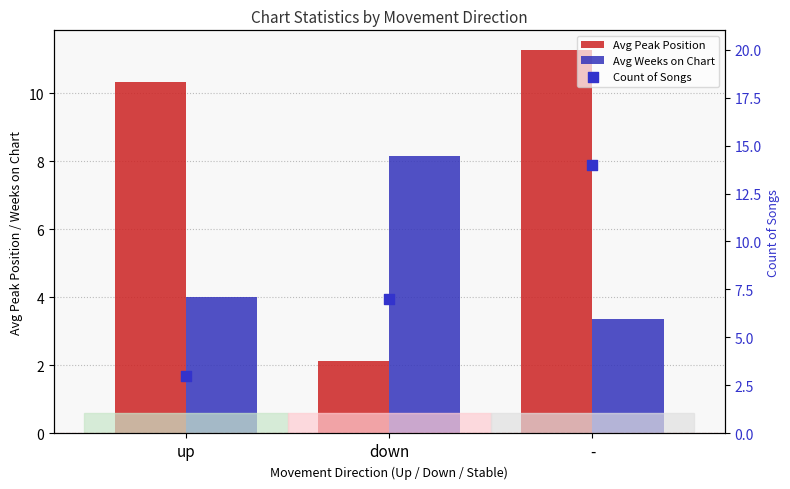

Is the value of Count of Songs at up greater than the value of Avg Weeks on Chart at up?

No